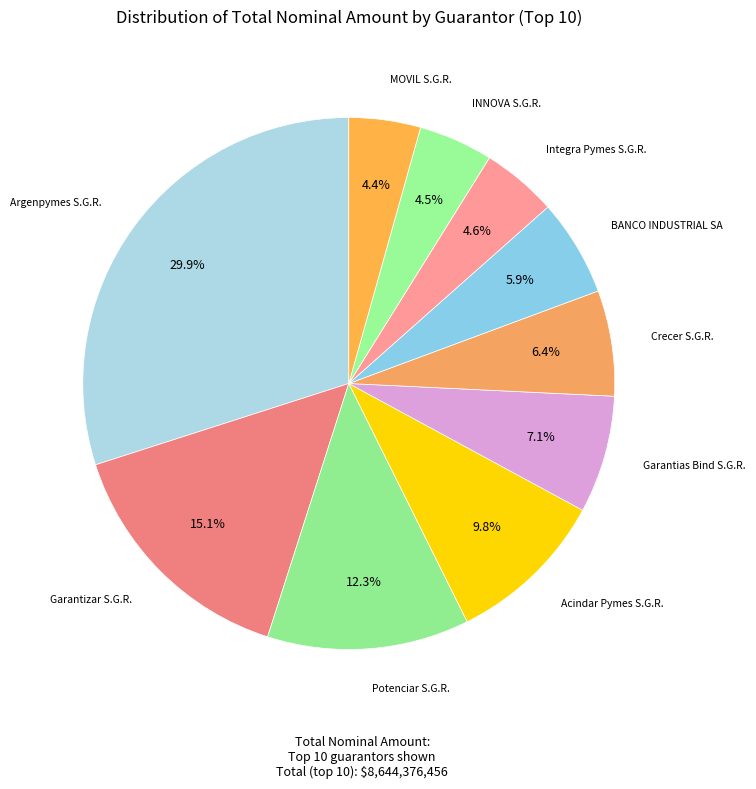

Rank the categories by value from highest to lowest.

Argenpymes S.G.R., Garantizar S.G.R., Potenciar S.G.R., Acindar Pymes S.G.R., Garantias Bind S.G.R., Crecer S.G.R., BANCO INDUSTRIAL SA, Integra Pymes S.G.R., INNOVA S.G.R., MOVIL S.G.R.